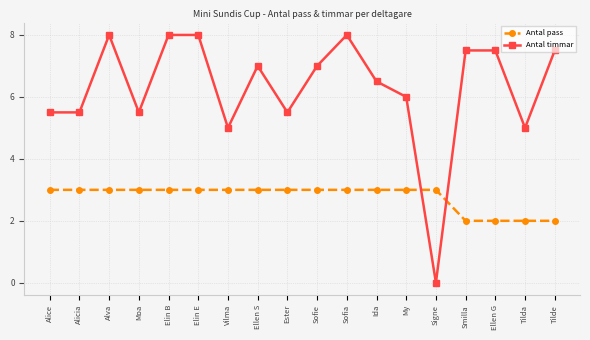

How many times do Antal timmar and Antal pass cross each other?

2